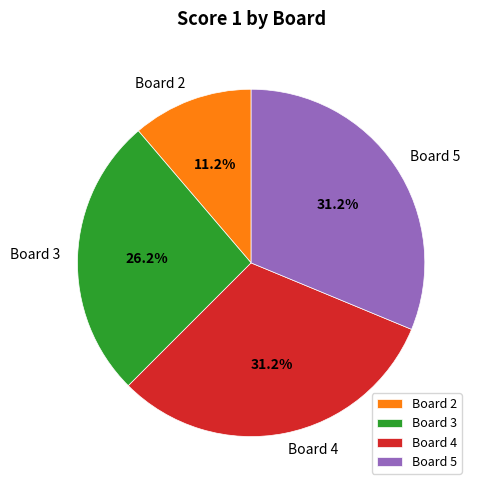

Combined, what portion of the pie is Board 4 and Board 2?

42.5%